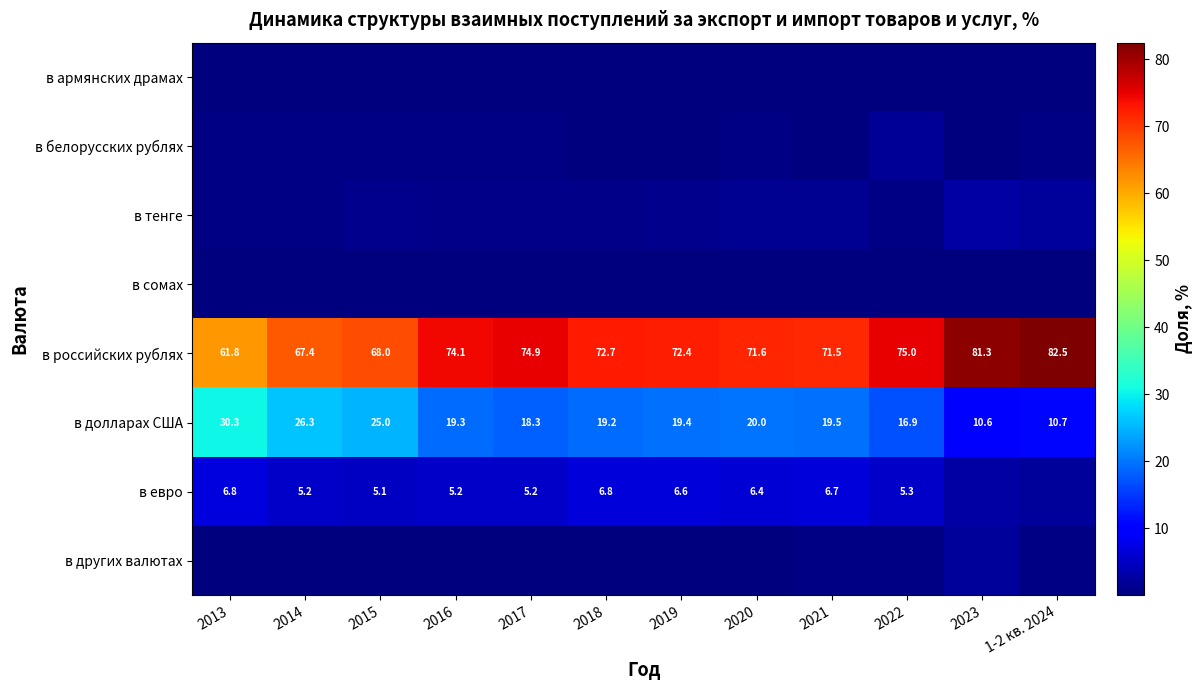

The value of в белорусских рублях at 2017 is 0.4. True or false?

True